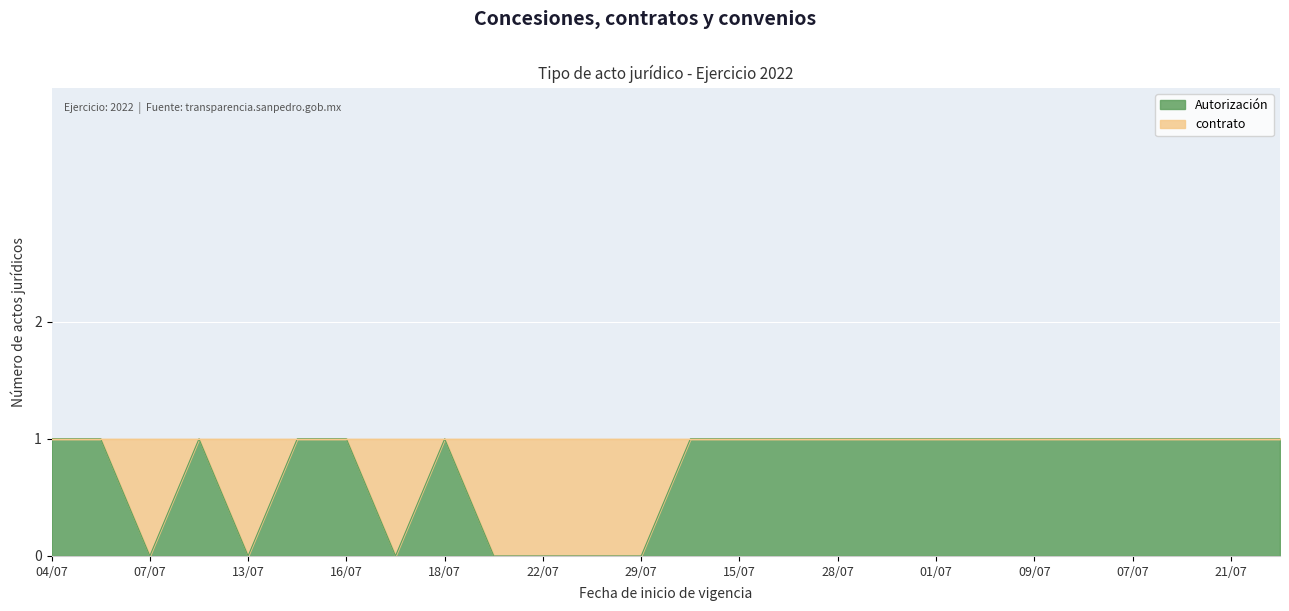

How many points are lower than both their immediate neighbors (excluding endpoints)?

3